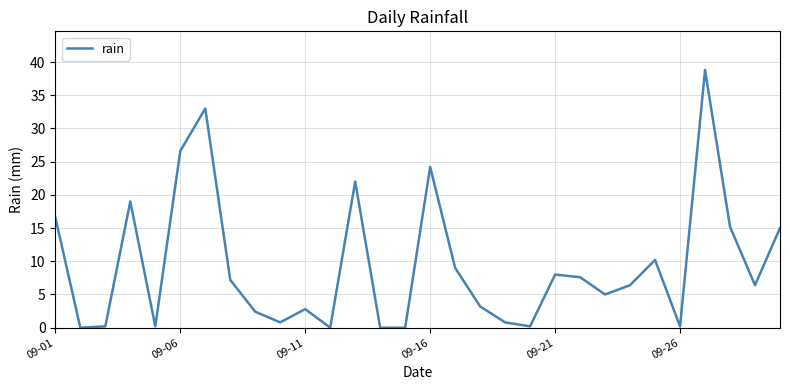

What is the greatest value displayed?

38.8